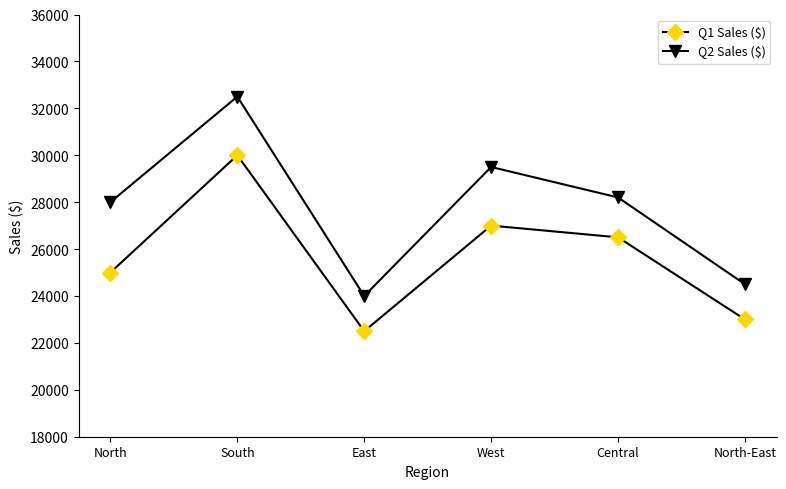

Rank the series by their maximum value, from highest to lowest.

Q2 Sales ($), Q1 Sales ($)